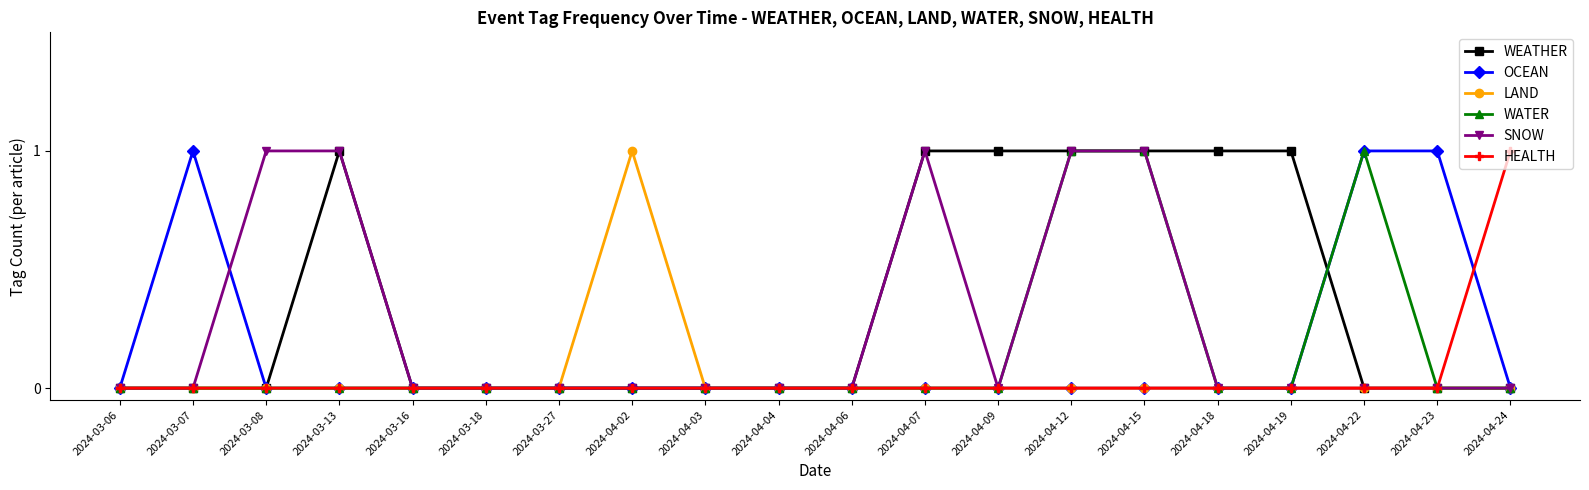

Reading left to right, transcribe all the data shown in this chart.

WEATHER: 2024-03-06=0	2024-03-07=0	2024-03-08=0	2024-03-13=1	2024-03-16=0	2024-03-18=0	2024-03-27=0	2024-04-02=0	2024-04-03=0	2024-04-04=0	2024-04-06=0	2024-04-07=1	2024-04-09=1	2024-04-12=1	2024-04-15=1	2024-04-18=1	2024-04-19=1	2024-04-22=0	2024-04-23=0	2024-04-24=0
OCEAN: 2024-03-06=0	2024-03-07=1	2024-03-08=0	2024-03-13=0	2024-03-16=0	2024-03-18=0	2024-03-27=0	2024-04-02=0	2024-04-03=0	2024-04-04=0	2024-04-06=0	2024-04-07=0	2024-04-09=0	2024-04-12=0	2024-04-15=0	2024-04-18=0	2024-04-19=0	2024-04-22=1	2024-04-23=1	2024-04-24=0
LAND: 2024-03-06=0	2024-03-07=0	2024-03-08=0	2024-03-13=0	2024-03-16=0	2024-03-18=0	2024-03-27=0	2024-04-02=1	2024-04-03=0	2024-04-04=0	2024-04-06=0	2024-04-07=0	2024-04-09=0	2024-04-12=0	2024-04-15=0	2024-04-18=0	2024-04-19=0	2024-04-22=0	2024-04-23=0	2024-04-24=0
WATER: 2024-03-06=0	2024-03-07=0	2024-03-08=0	2024-03-13=0	2024-03-16=0	2024-03-18=0	2024-03-27=0	2024-04-02=0	2024-04-03=0	2024-04-04=0	2024-04-06=0	2024-04-07=0	2024-04-09=0	2024-04-12=1	2024-04-15=1	2024-04-18=0	2024-04-19=0	2024-04-22=1	2024-04-23=0	2024-04-24=0
SNOW: 2024-03-06=0	2024-03-07=0	2024-03-08=1	2024-03-13=1	2024-03-16=0	2024-03-18=0	2024-03-27=0	2024-04-02=0	2024-04-03=0	2024-04-04=0	2024-04-06=0	2024-04-07=1	2024-04-09=0	2024-04-12=1	2024-04-15=1	2024-04-18=0	2024-04-19=0	2024-04-22=0	2024-04-23=0	2024-04-24=0
HEALTH: 2024-03-06=0	2024-03-07=0	2024-03-08=0	2024-03-13=0	2024-03-16=0	2024-03-18=0	2024-03-27=0	2024-04-02=0	2024-04-03=0	2024-04-04=0	2024-04-06=0	2024-04-07=0	2024-04-09=0	2024-04-12=0	2024-04-15=0	2024-04-18=0	2024-04-19=0	2024-04-22=0	2024-04-23=0	2024-04-24=1